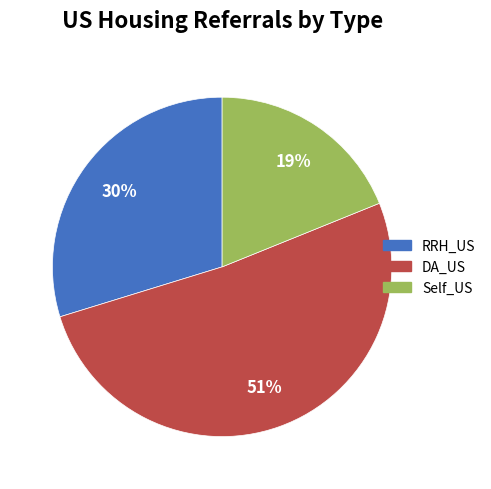

How many segments does this pie chart have?

3